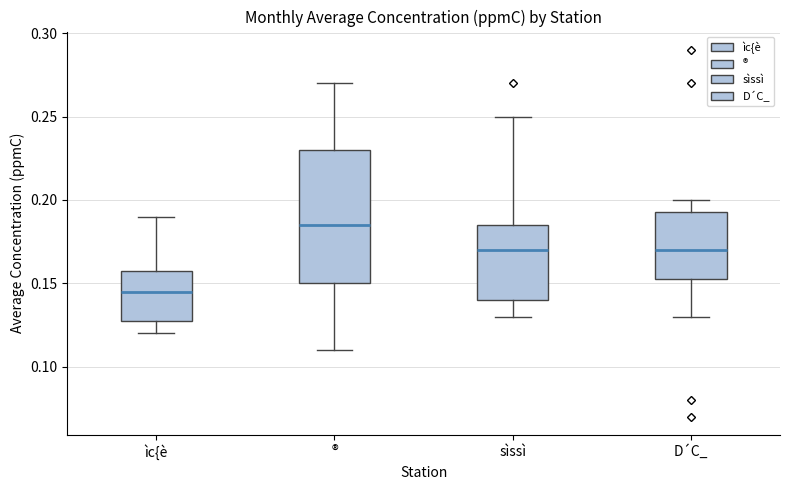

Reading left to right, transcribe this box plot: for each box, give where its median line is, the range the box spans, and where its two whiskers end, as read against the y-axis. The values are not printed on the chart, so give them approximately, as read against the axis.

ìc{è: median 0.145, box 0.130 to 0.160, whiskers 0.120 to 0.190
®: median 0.185, box 0.150 to 0.230, whiskers 0.110 to 0.270
sìssì: median 0.170, box 0.140 to 0.185, whiskers 0.130 to 0.250
D´C_: median 0.170, box 0.155 to 0.195, whiskers 0.130 to 0.200